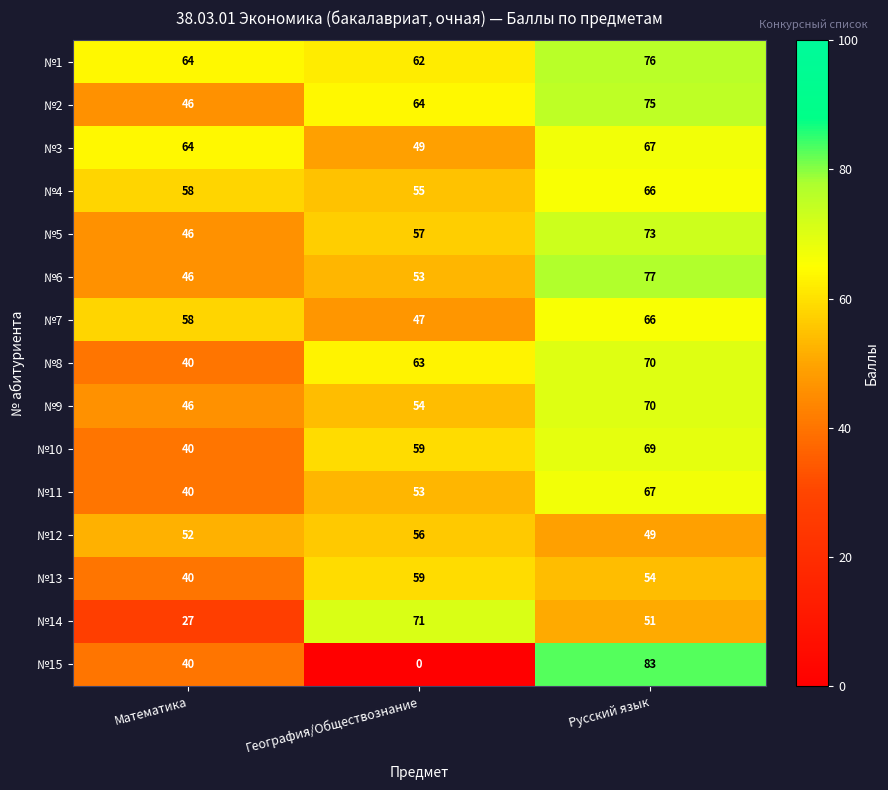

Rank the categories by №5 value from lowest to highest.

Математика, География/Обществознание, Русский язык